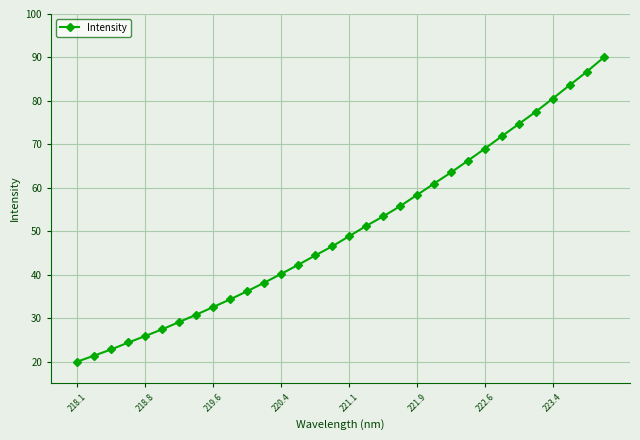

What is the sum of all values?

1608.9